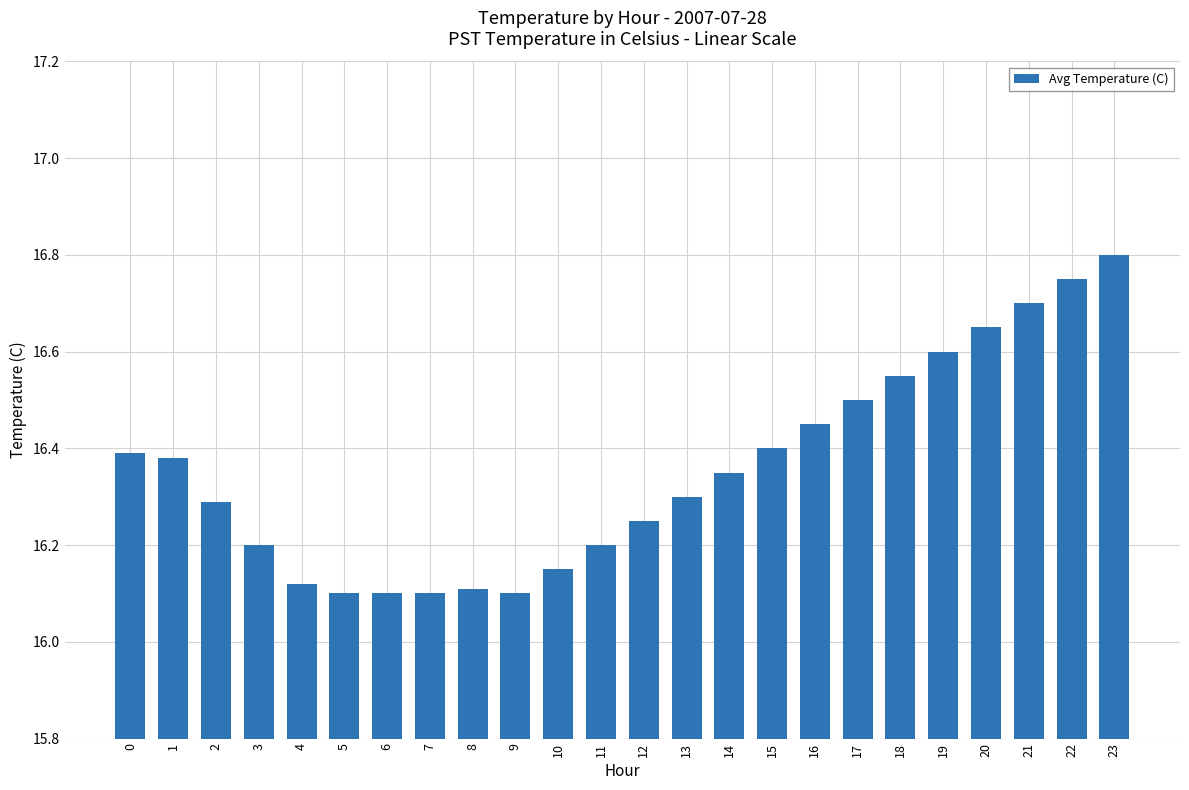

What is the change in value from 6 to 21?

+0.6